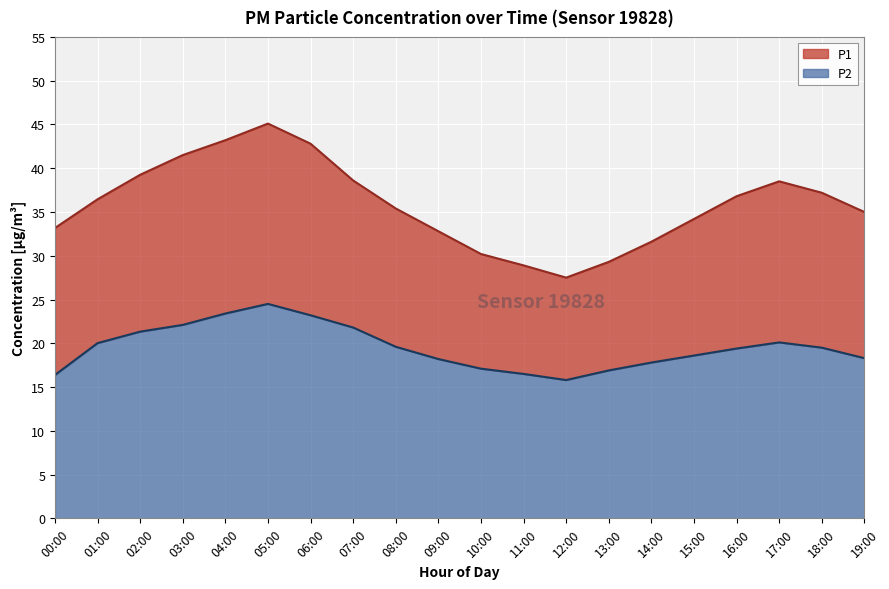

What is the difference between the maximum and minimum values in the P2 series?

8.7